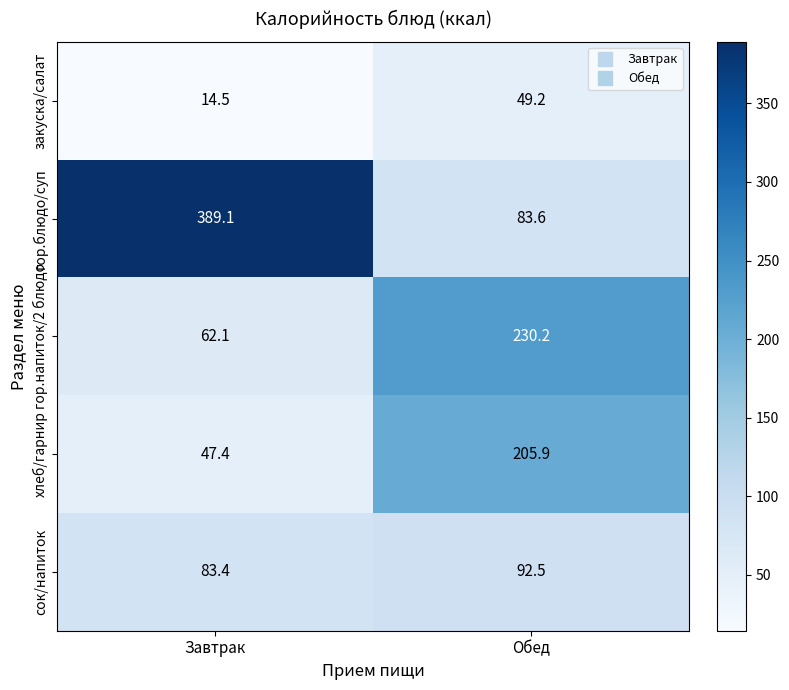

Reading right to left, transcribe all the data shown in this chart.

закуска/салат: Обед=49.2	Завтрак=14.5
гор.блюдо/суп: Обед=83.6	Завтрак=389.1
гор.напиток/2 блюдо: Обед=230.2	Завтрак=62.1
хлеб/гарнир: Обед=205.9	Завтрак=47.4
сок/напиток: Обед=92.5	Завтрак=83.4